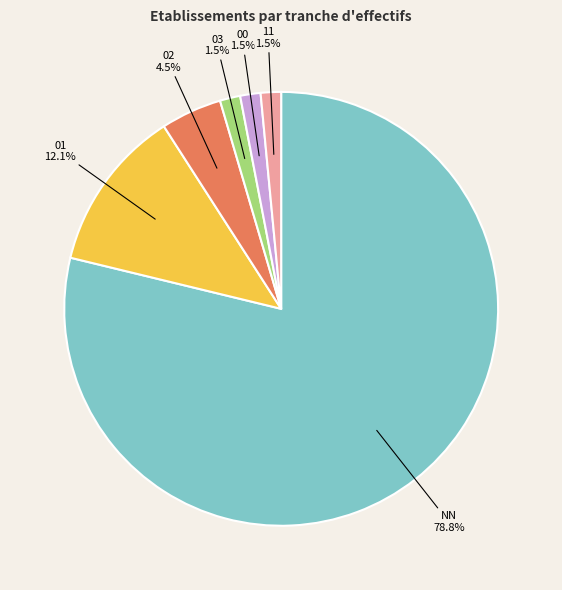

Combined, do 00 and NN account for over 50%?

Yes